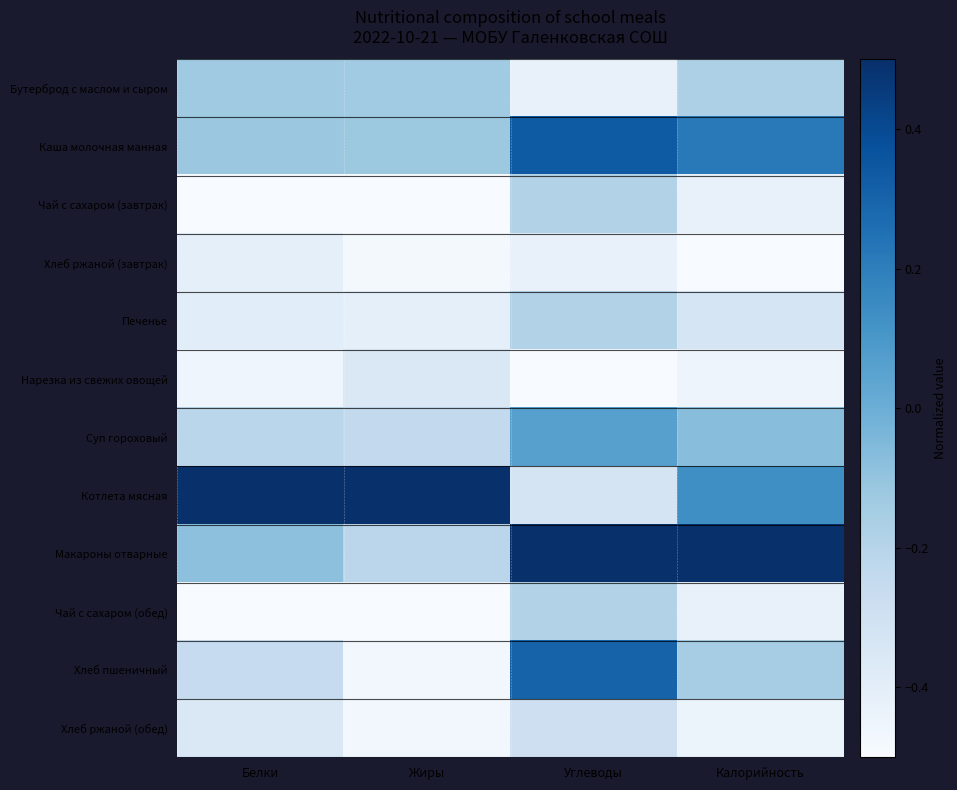

Reading left to right, extract all data points from this chart.

Бутерброд с маслом и сыром: Белки=-0.1	Жиры=-0.1	Углеводы=-0.4	Калорийность=-0.2
Каша молочная манная: Белки=-0.1	Жиры=-0.1	Углеводы=0.3	Калорийность=0.2
Чай с сахаром (завтрак): Белки=-0.5	Жиры=-0.5	Углеводы=-0.2	Калорийность=-0.4
Хлеб ржаной (завтрак): Белки=-0.4	Жиры=-0.5	Углеводы=-0.4	Калорийность=-0.5
Печенье: Белки=-0.4	Жиры=-0.4	Углеводы=-0.2	Калорийность=-0.3
Нарезка из свежих овощей: Белки=-0.5	Жиры=-0.4	Углеводы=-0.5	Калорийность=-0.5
Суп гороховый: Белки=-0.2	Жиры=-0.2	Углеводы=0.1	Калорийность=-0.1
Котлета мясная: Белки=0.5	Жиры=0.5	Углеводы=-0.3	Калорийность=0.1
Макароны отварные: Белки=-0.1	Жиры=-0.2	Углеводы=0.5	Калорийность=0.5
Чай с сахаром (обед): Белки=-0.5	Жиры=-0.5	Углеводы=-0.2	Калорийность=-0.4
Хлеб пшеничный: Белки=-0.3	Жиры=-0.5	Углеводы=0.3	Калорийность=-0.2
Хлеб ржаной (обед): Белки=-0.4	Жиры=-0.5	Углеводы=-0.3	Калорийность=-0.4